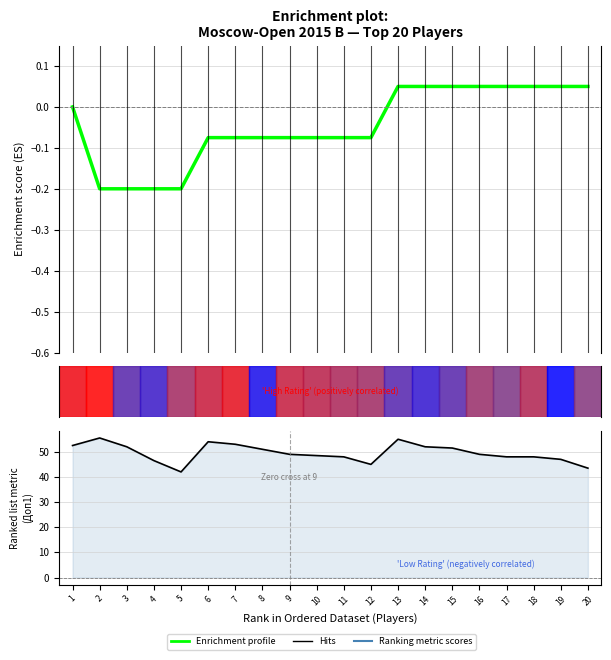

Which label corresponds to the smallest value in the chart?

2